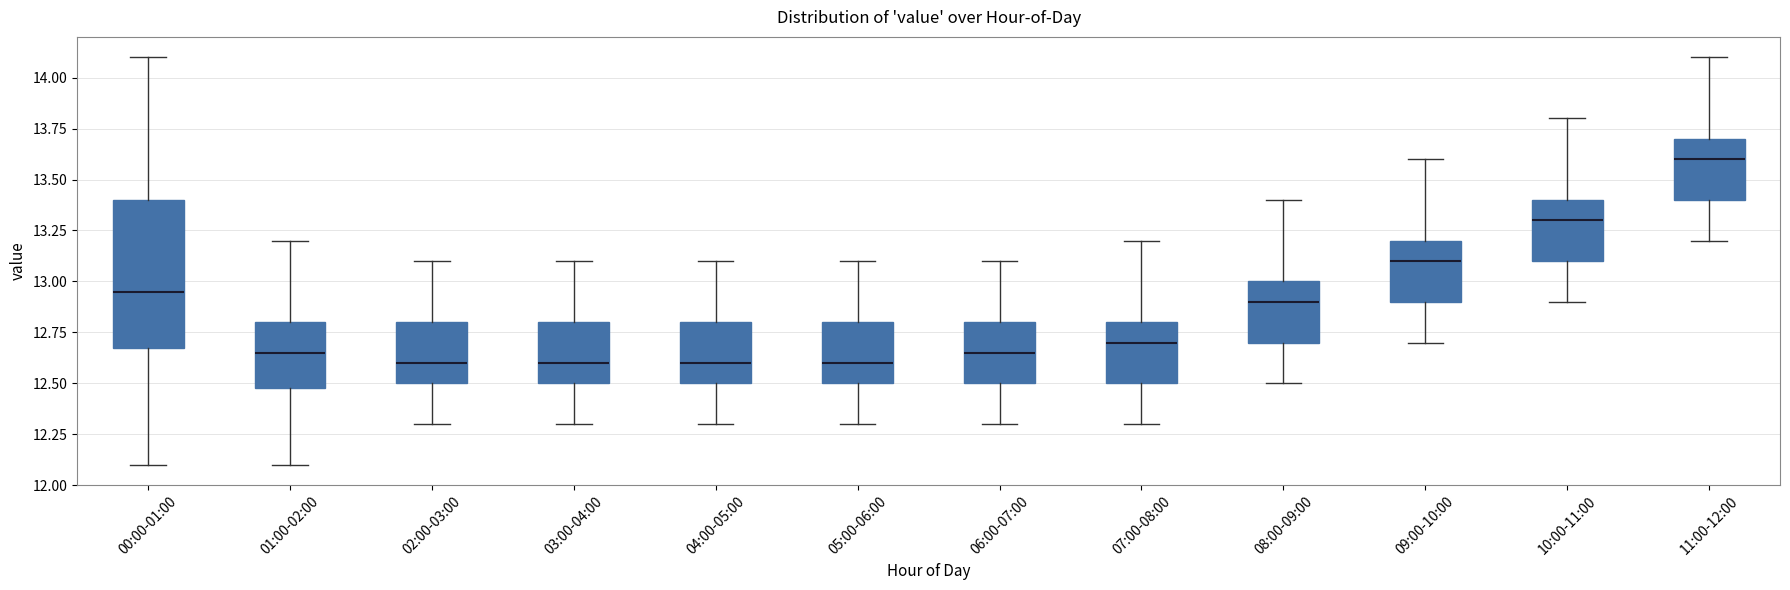

Reading left to right, transcribe this box plot: for each box, give where its median line is, the range the box spans, and where its two whiskers end, as read against the y-axis. The values are not printed on the chart, so give them approximately, as read against the axis.

00:00-01:00: median 12.95, box 12.70 to 13.40, whiskers 12.10 to 14.10
01:00-02:00: median 12.65, box 12.50 to 12.80, whiskers 12.10 to 13.20
02:00-03:00: median 12.60, box 12.50 to 12.80, whiskers 12.30 to 13.10
03:00-04:00: median 12.60, box 12.50 to 12.80, whiskers 12.30 to 13.10
04:00-05:00: median 12.60, box 12.50 to 12.80, whiskers 12.30 to 13.10
05:00-06:00: median 12.60, box 12.50 to 12.80, whiskers 12.30 to 13.10
06:00-07:00: median 12.65, box 12.50 to 12.80, whiskers 12.30 to 13.10
07:00-08:00: median 12.70, box 12.50 to 12.80, whiskers 12.30 to 13.20
08:00-09:00: median 12.90, box 12.70 to 13.00, whiskers 12.50 to 13.40
09:00-10:00: median 13.10, box 12.90 to 13.20, whiskers 12.70 to 13.60
10:00-11:00: median 13.30, box 13.10 to 13.40, whiskers 12.90 to 13.80
11:00-12:00: median 13.60, box 13.40 to 13.70, whiskers 13.20 to 14.10